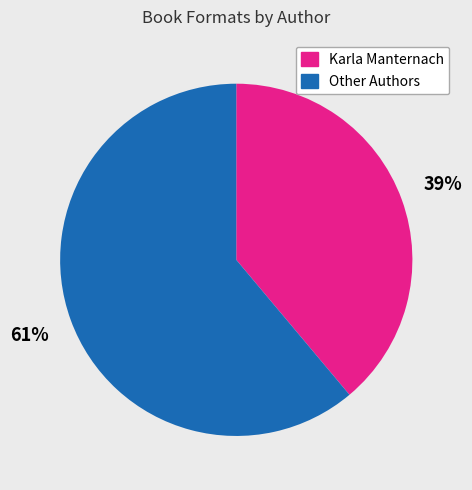

Is the sum of Karla Manternach and Other Authors greater than half?

Yes